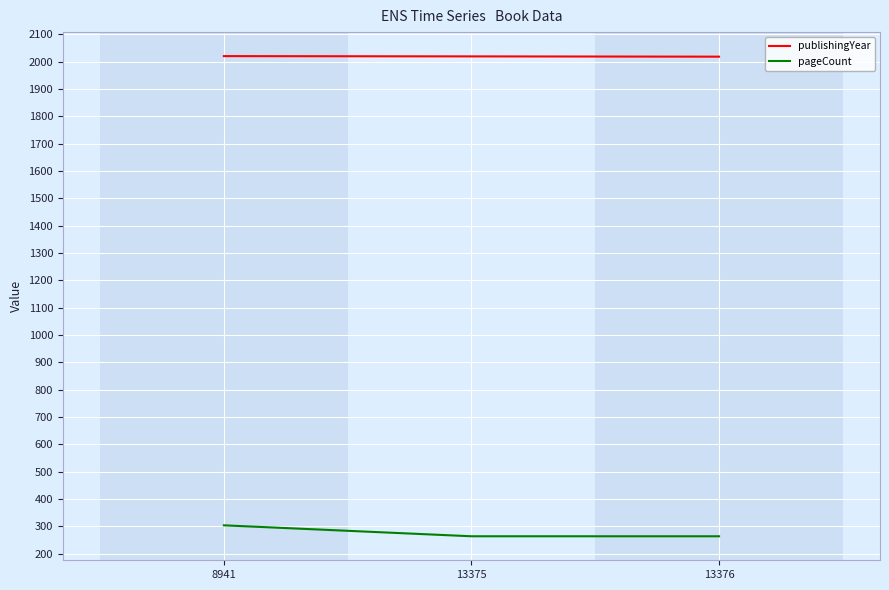

List the series in order of their overall mean, lowest first.

pageCount, publishingYear